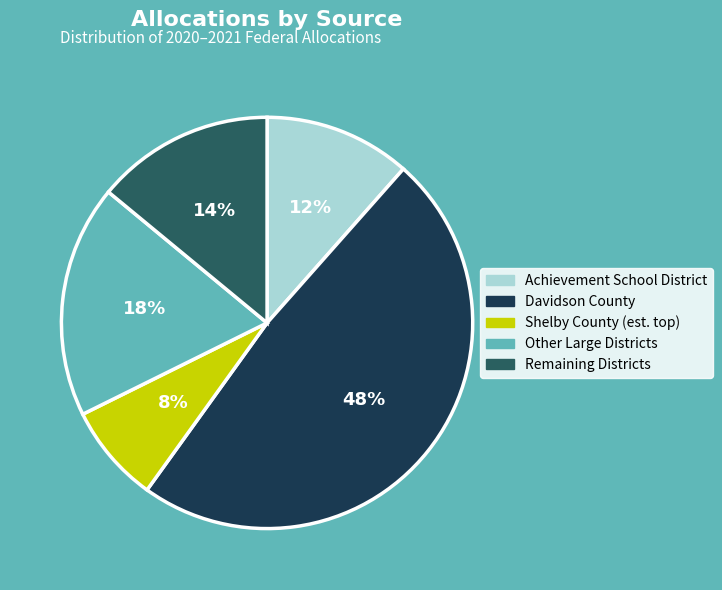

Does any single category account for the majority?

No